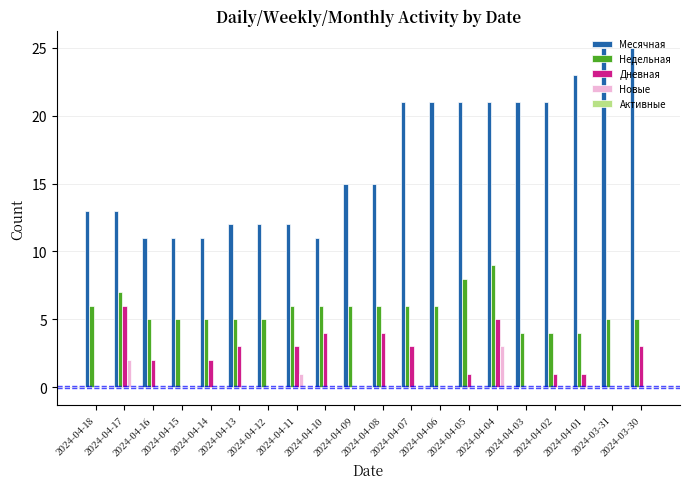

What is the highest value of the Новые series?

3